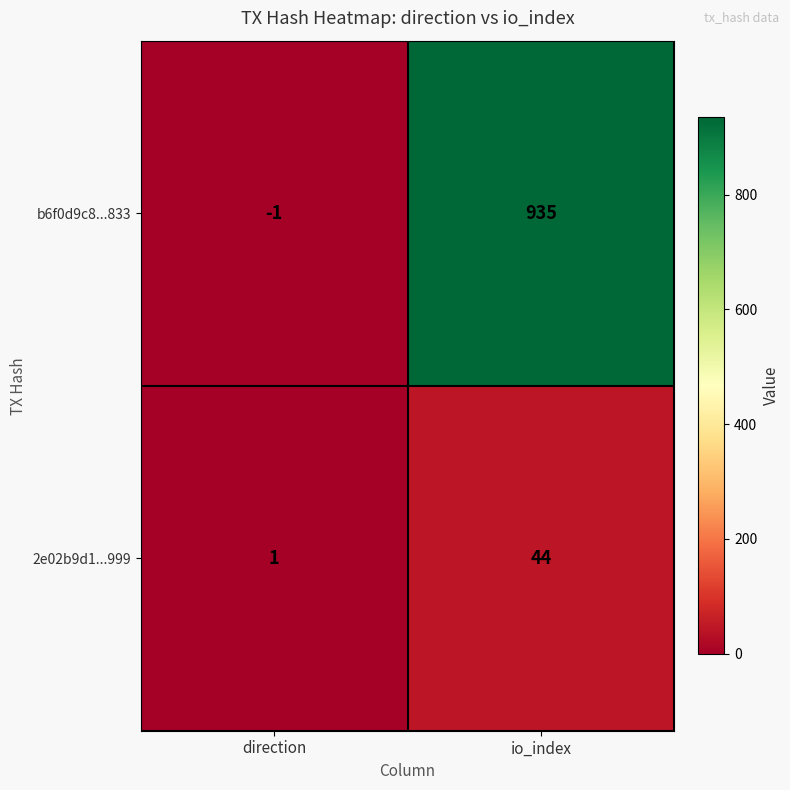

What is the sum of the 2e02b9d1...999 values at direction and io_index?

45